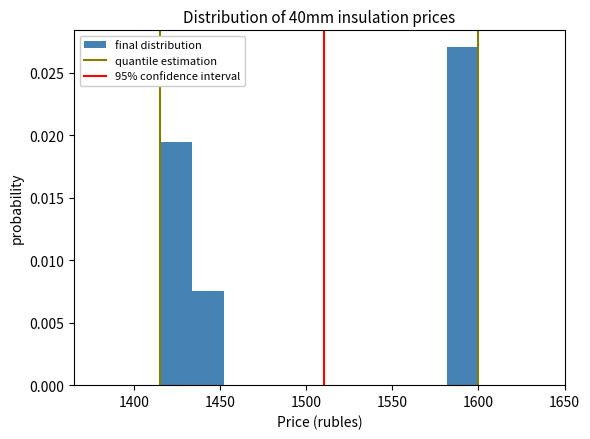

Read against the x-axis, roughly where is the centre of the tallest bar?

1590